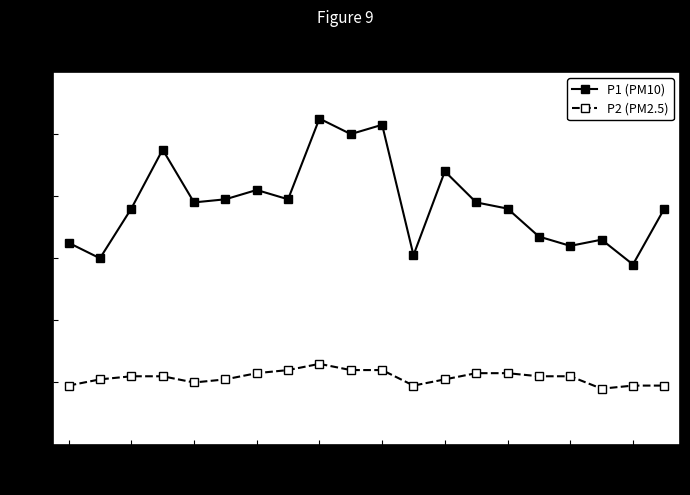

True or false: P1 (PM10) and P2 (PM2.5) cross at least once.

False